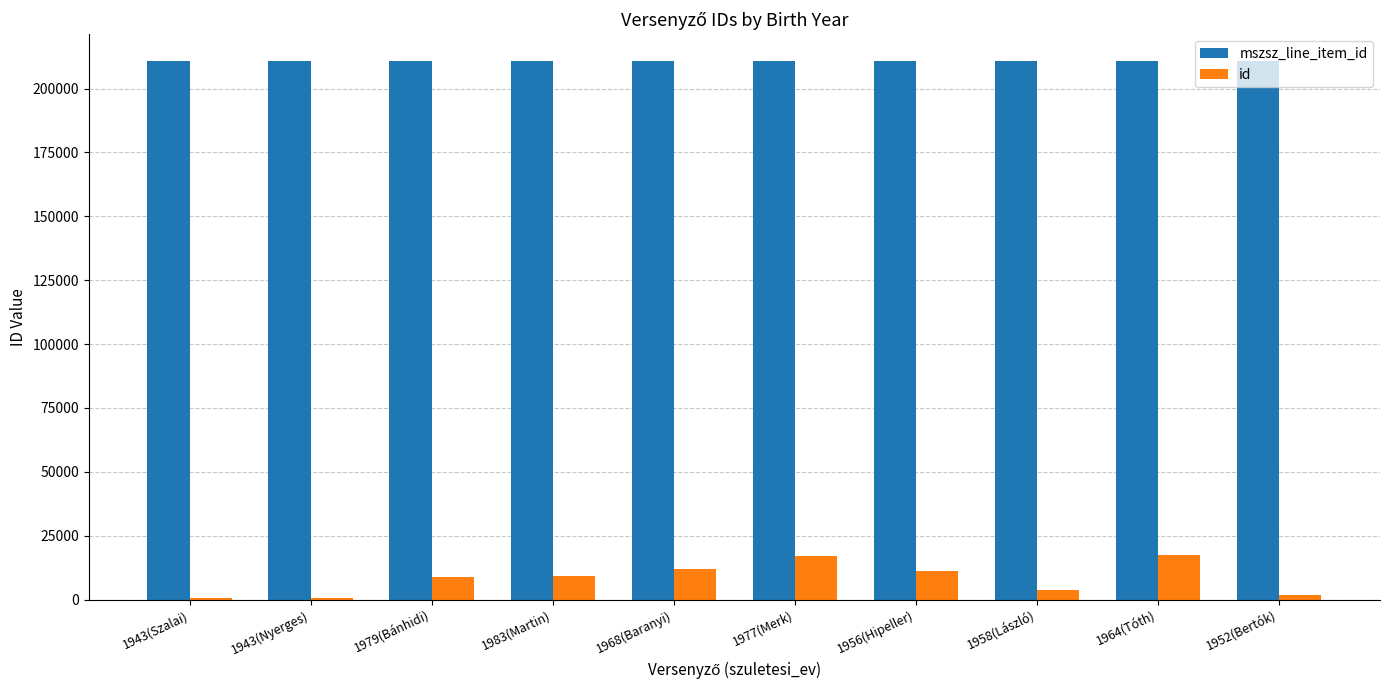

Is the value of mszsz_line_item_id at 1977(Merk) greater than the value of id at 1952(Bertók)?

Yes